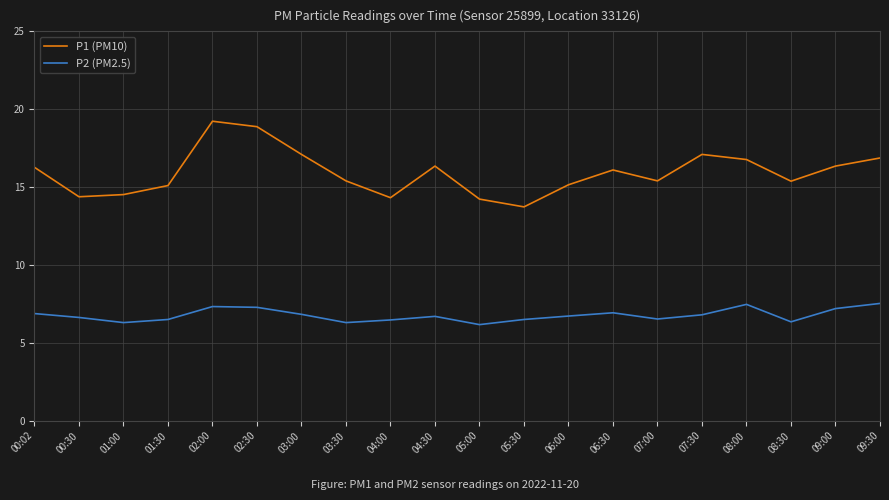

At which category does P1 (PM10) reach its first local peak?

02:00